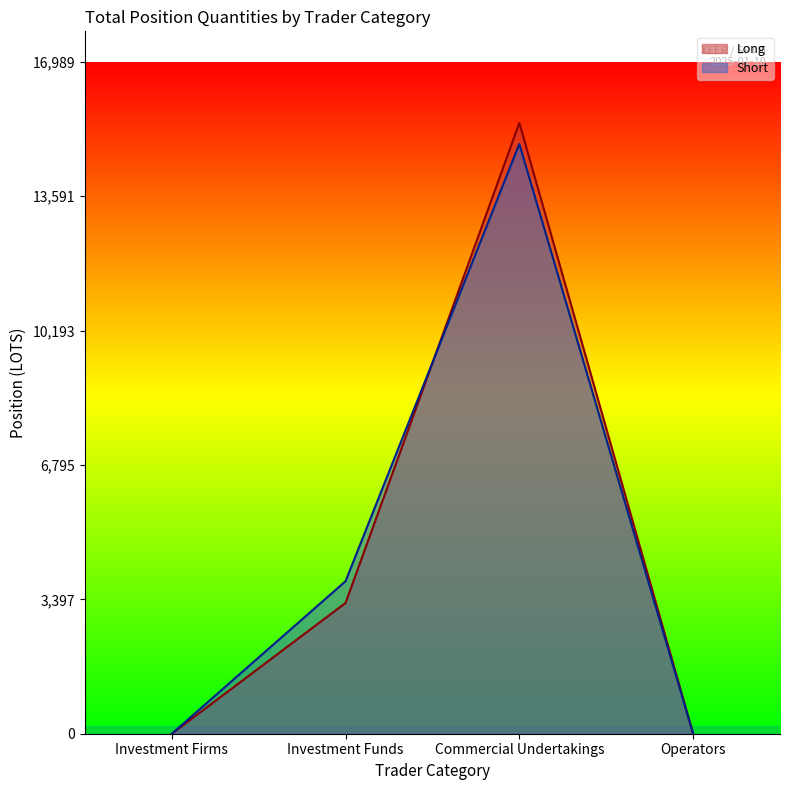

What is the label of the 3rd point from the right?

Investment Funds